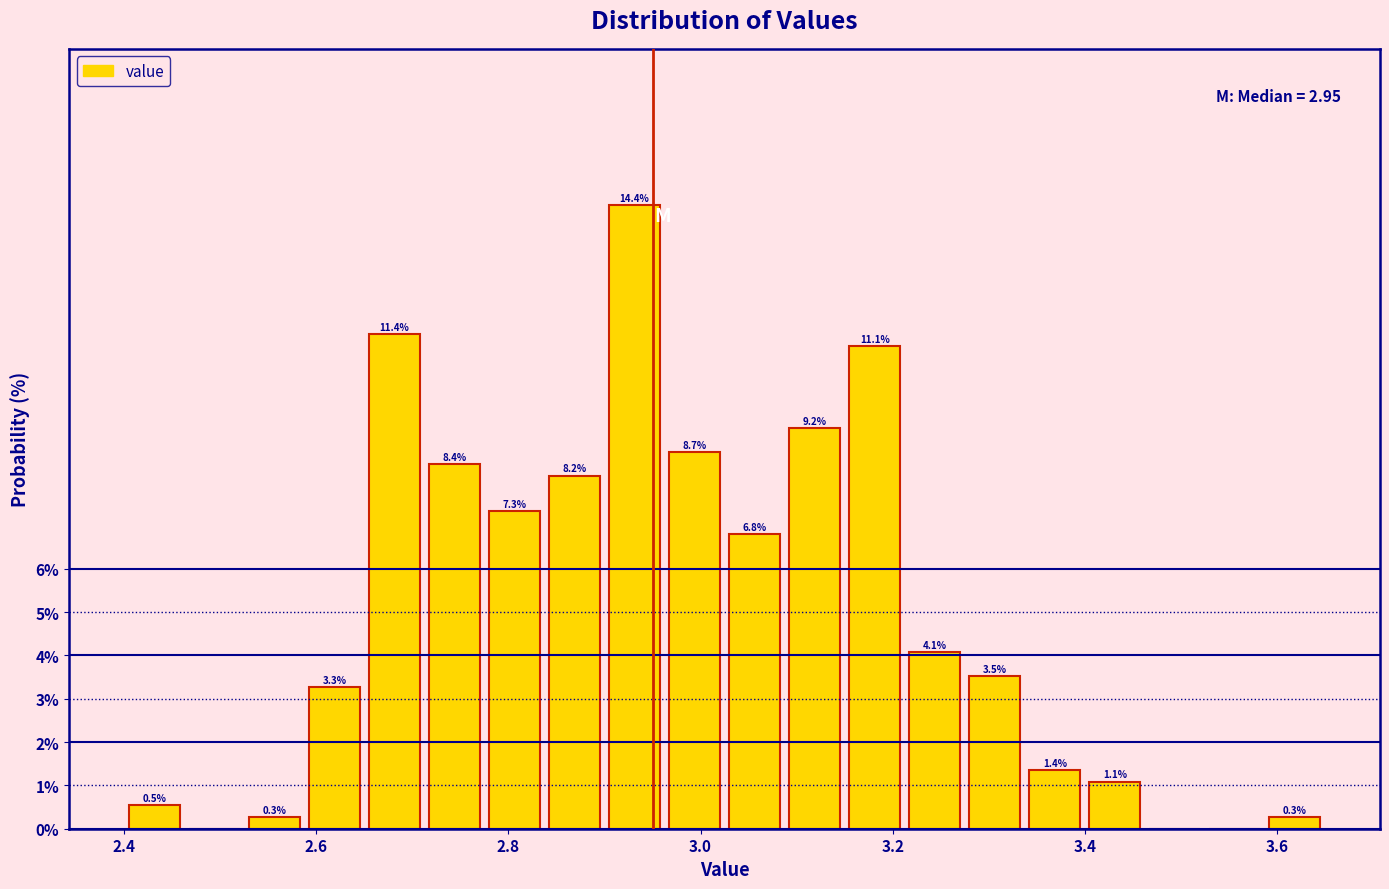

Read against the x-axis, roughly where is the centre of the tallest bar?

2.94